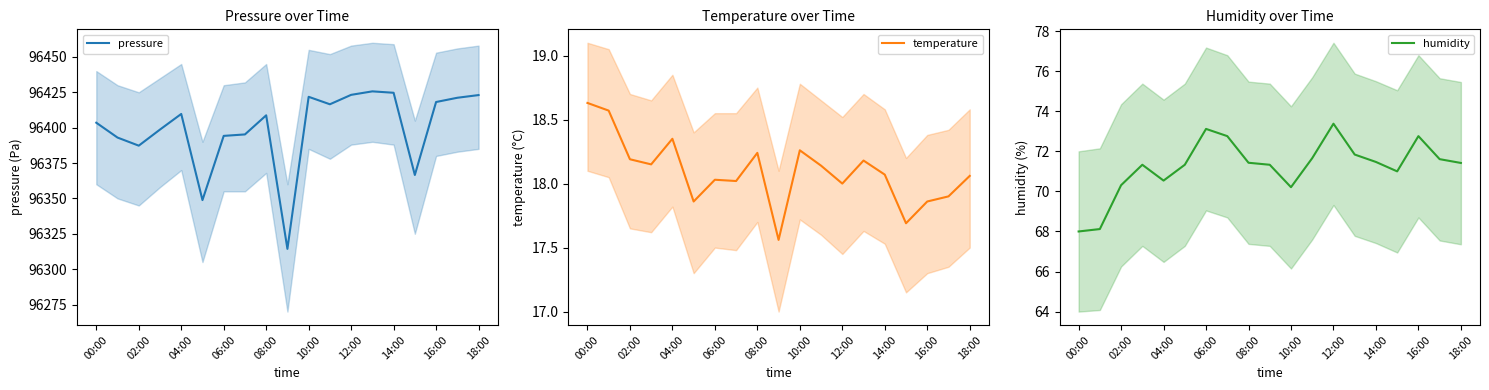

At which label is temperature closest to 18?

12:00